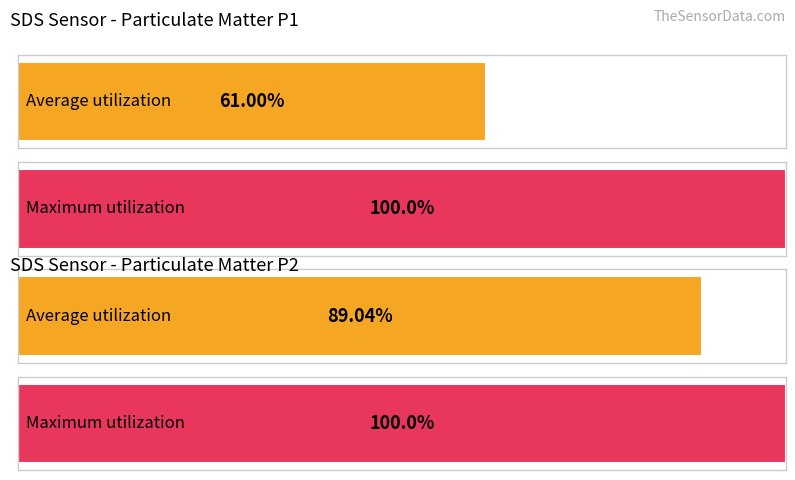

Which series has the widest spread of values?

SDS_P1